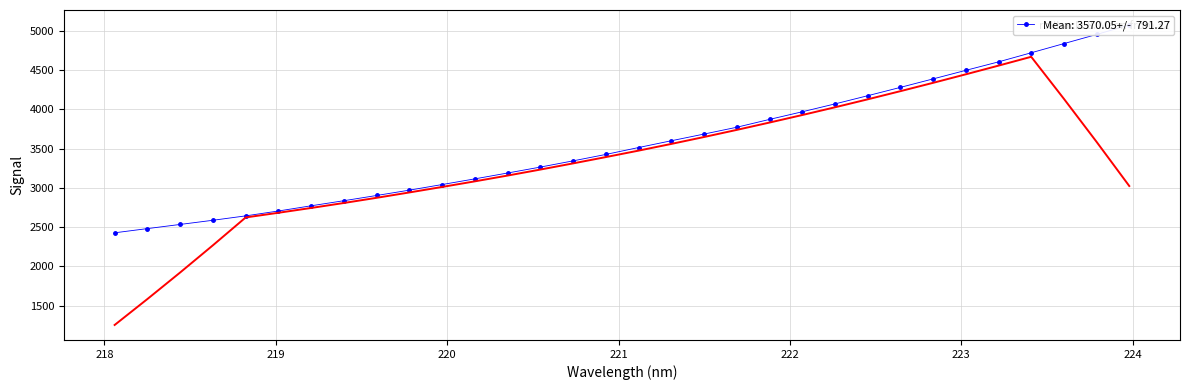

What is the change in value from 218.8244 to 219.3979?

+193.4